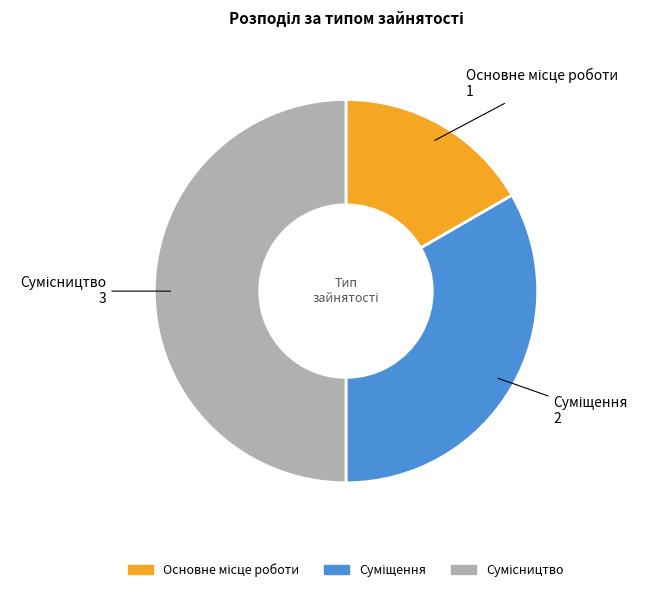

The Суміщення slice represents 41% of the pie. True or false?

False